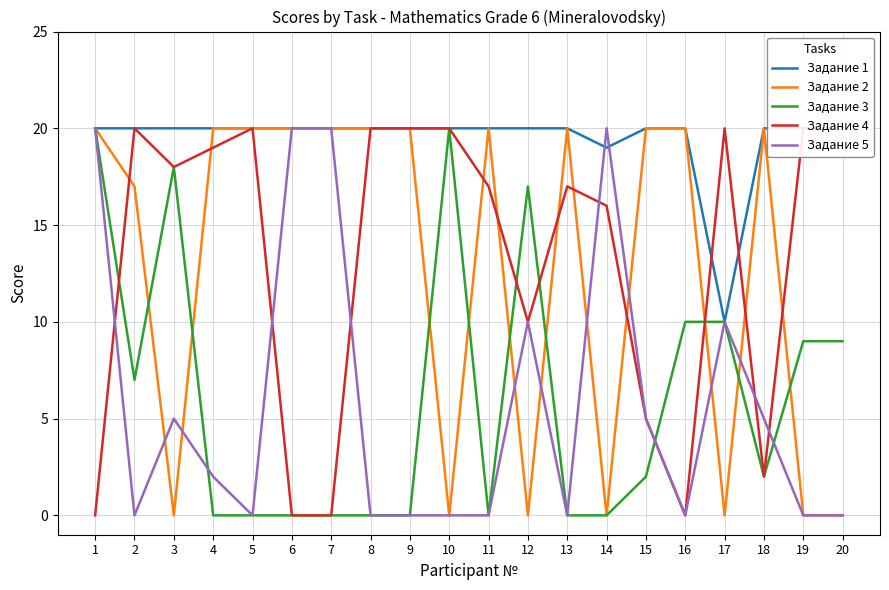

At 8, list the series in order from largest to smallest.

Задание 1, Задание 2, Задание 4, Задание 3, Задание 5